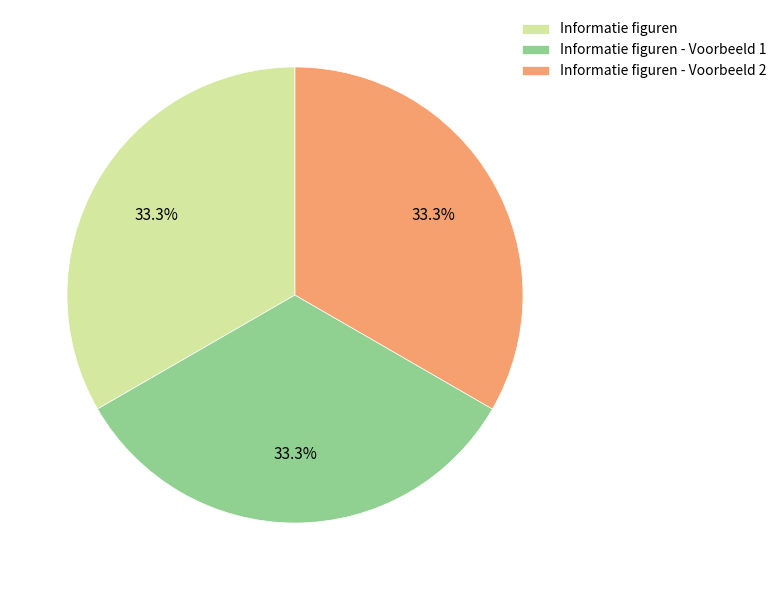

How much of the chart is everything except Informatie figuren - Voorbeeld 1?

66.7%